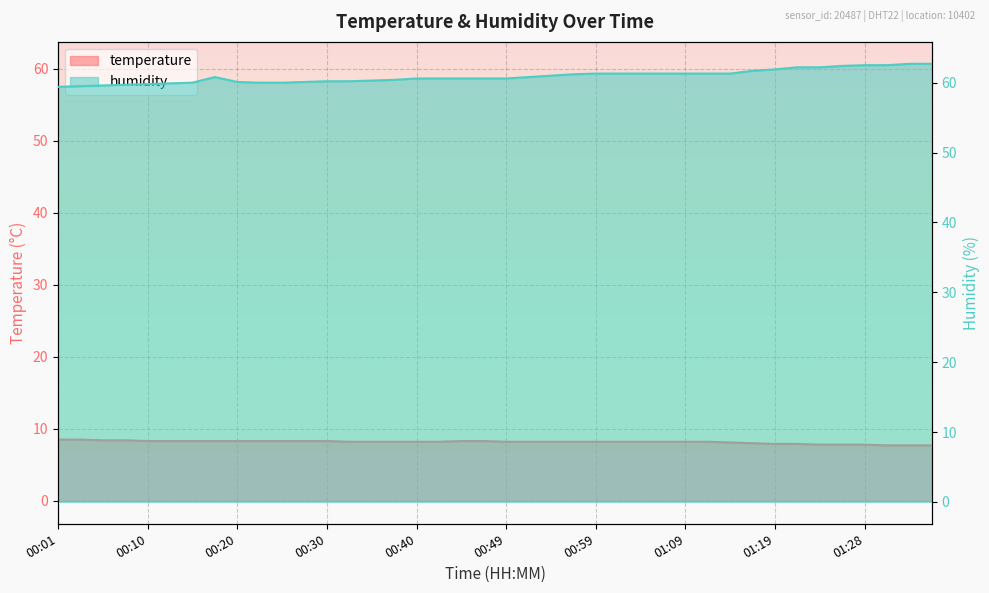

Is it true that humidity equals 60.1 at 00:20?

True